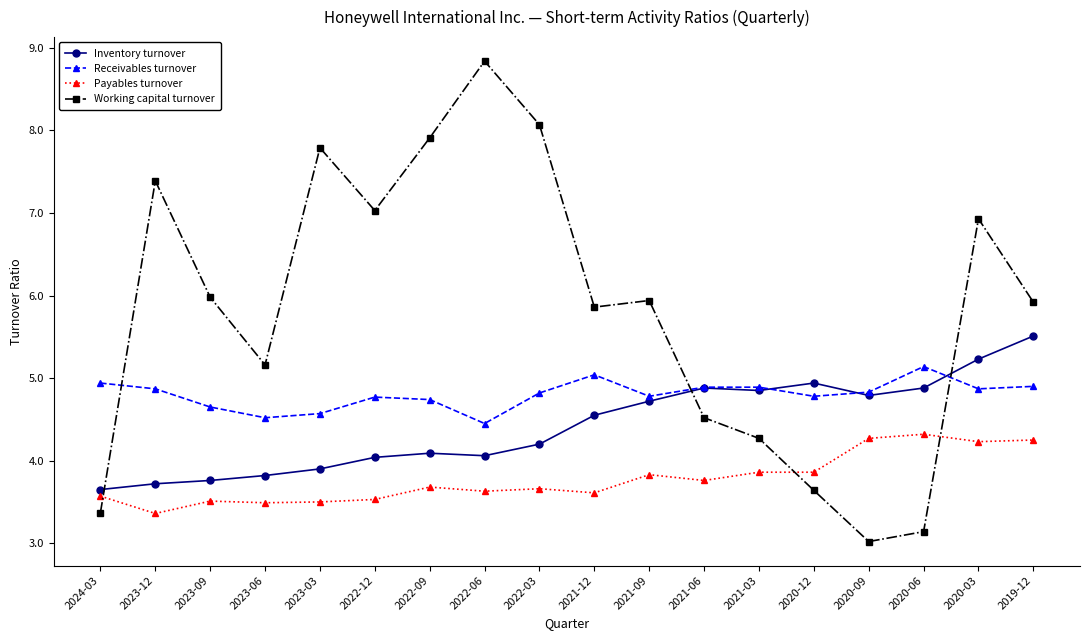

Where do Working capital turnover and Inventory turnover first cross each other?

2024-03 and 2023-12